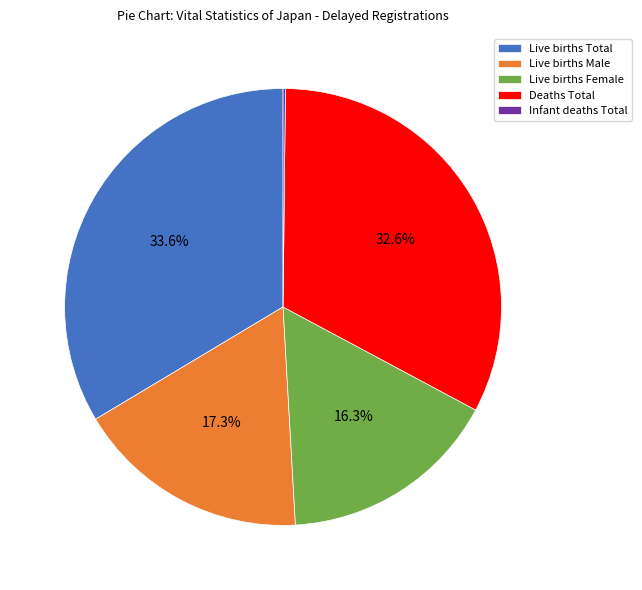

What is the total percentage of Live births Total and Deaths Total?

66.2%